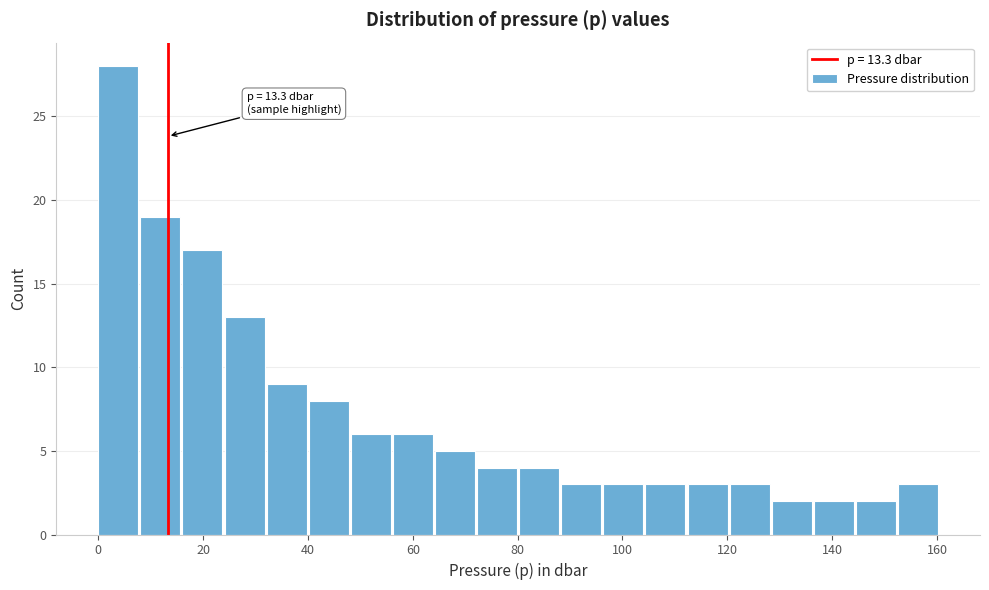

Which range on the x-axis has the tallest bar?

0 to 8